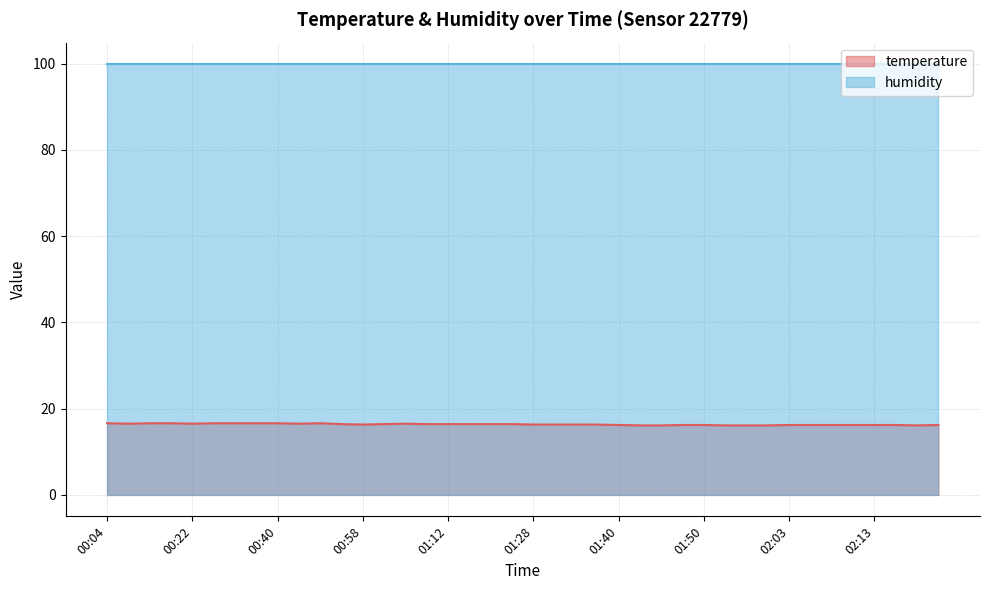

What is the change in value from 00:32 to 01:01?

-0.2